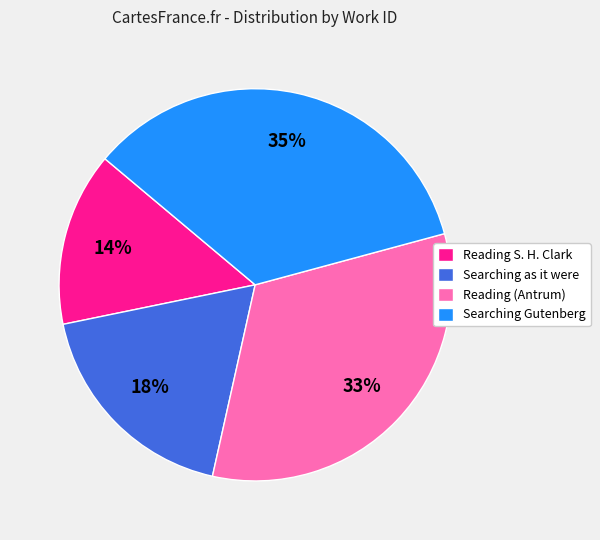

Which has a higher value, Reading (Antrum) or Reading S. H. Clark?

Reading (Antrum)